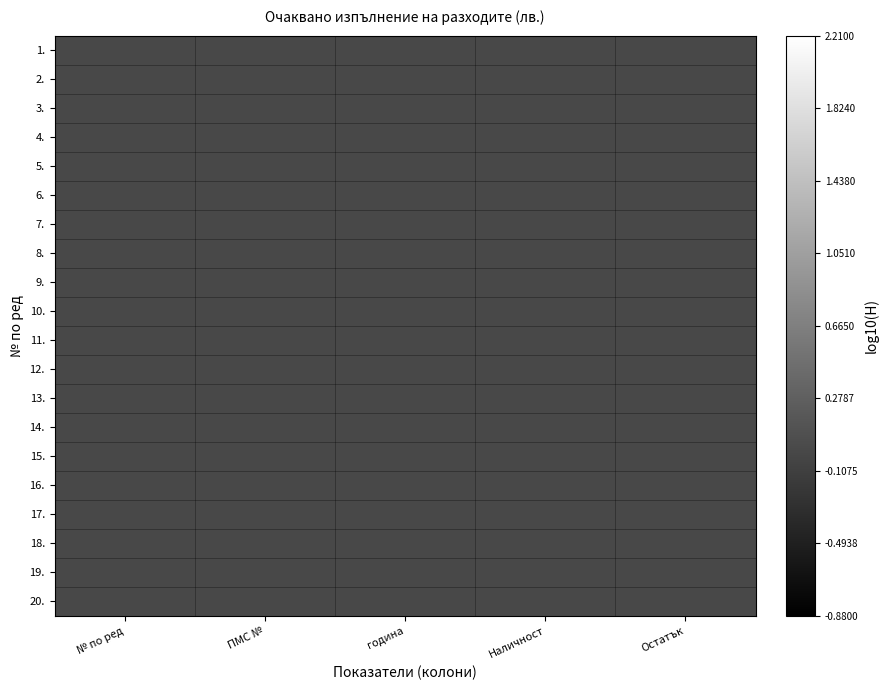

Reading left to right, extract all data points from this chart.

1.: № по ред=-0.0	ПМС №=0.0	година=0.0	Наличност=0.0	Остатък=-0.0
2.: № по ред=-0.0	ПМС №=-0.0	година=0.0	Наличност=0.0	Остатък=0.0
3.: № по ред=-0.0	ПМС №=0.0	година=0.0	Наличност=-0.0	Остатък=-0.0
4.: № по ред=-0.0	ПМС №=-0.0	година=0.0	Наличност=-0.0	Остатък=-0.0
5.: № по ред=0.0	ПМС №=-0.0	година=-0.0	Наличност=-0.0	Остатък=-0.0
6.: № по ред=0.0	ПМС №=-0.0	година=0.0	Наличност=0.0	Остатък=-0.0
7.: № по ред=0.0	ПМС №=-0.0	година=-0.0	Наличност=0.0	Остатък=0.0
8.: № по ред=0.0	ПМС №=-0.0	година=-0.0	Наличност=0.0	Остатък=-0.0
9.: № по ред=-0.0	ПМС №=-0.0	година=-0.0	Наличност=0.0	Остатък=-0.0
10.: № по ред=0.0	ПМС №=-0.0	година=0.0	Наличност=0.0	Остатък=-0.0
11.: № по ред=0.0	ПМС №=0.0	година=0.0	Наличност=0.0	Остатък=0.0
12.: № по ред=0.0	ПМС №=-0.0	година=-0.0	Наличност=-0.0	Остатък=-0.0
13.: № по ред=-0.0	ПМС №=-0.0	година=0.0	Наличност=-0.0	Остатък=-0.0
14.: № по ред=0.0	ПМС №=-0.0	година=0.0	Наличност=-0.0	Остатък=0.0
15.: № по ред=0.0	ПМС №=-0.0	година=-0.0	Наличност=0.0	Остатък=0.0
16.: № по ред=0.0	ПМС №=0.0	година=-0.0	Наличност=-0.0	Остатък=-0.0
17.: № по ред=0.0	ПМС №=0.0	година=-0.0	Наличност=-0.0	Остатък=-0.0
18.: № по ред=-0.0	ПМС №=0.0	година=0.0	Наличност=0.0	Остатък=-0.0
19.: № по ред=-0.0	ПМС №=0.0	година=0.0	Наличност=0.0	Остатък=0.0
20.: № по ред=-0.0	ПМС №=0.0	година=-0.0	Наличност=-0.0	Остатък=-0.0